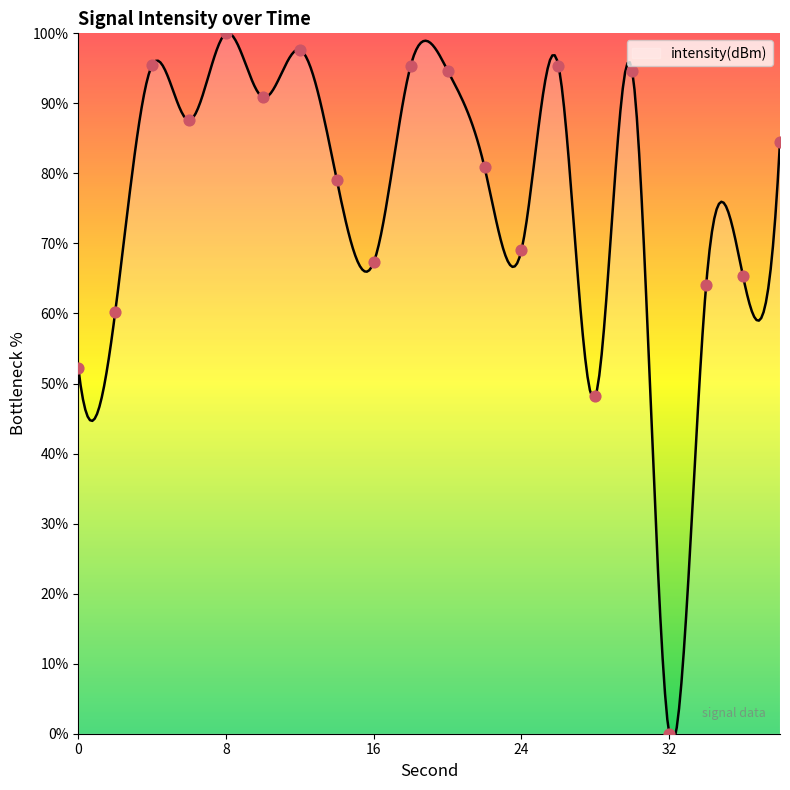

Approximately how many times larger is the value at 8 compared to 24?

1.4